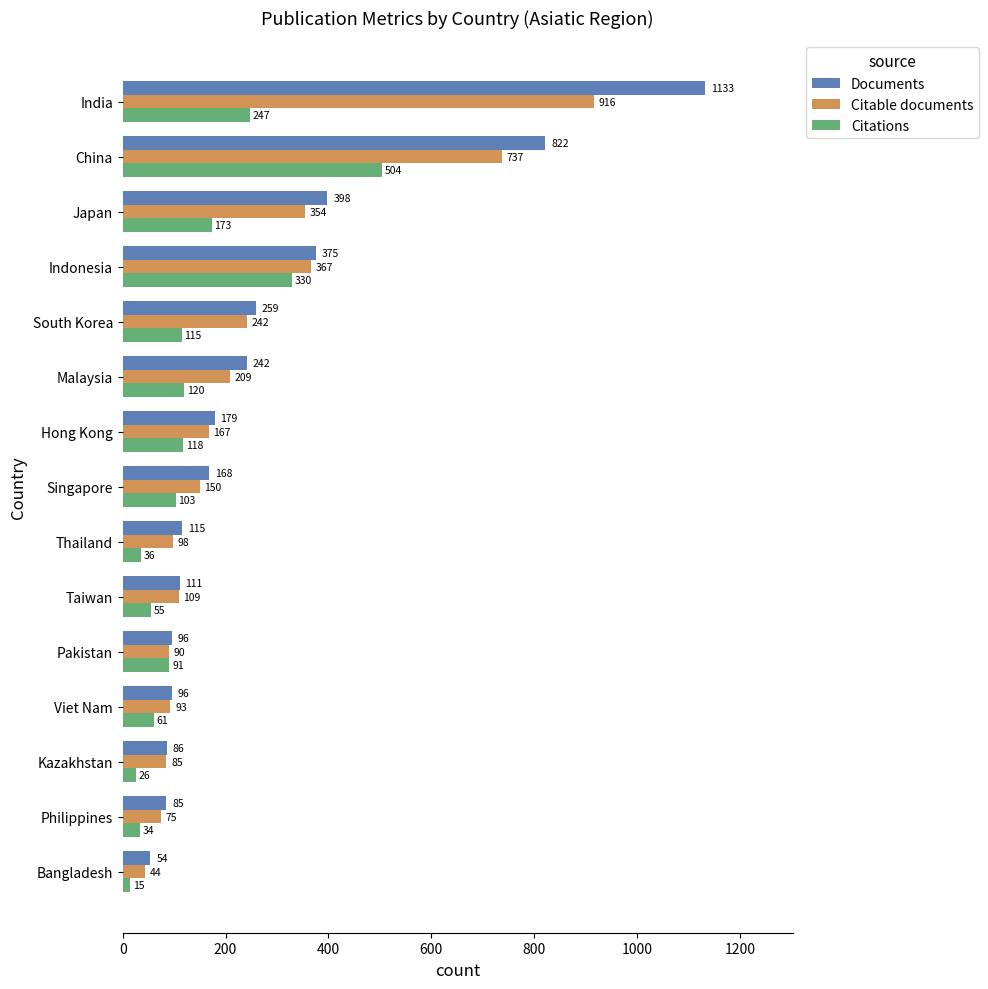

What is the difference between the second highest and second lowest values in the Citable documents series?

662